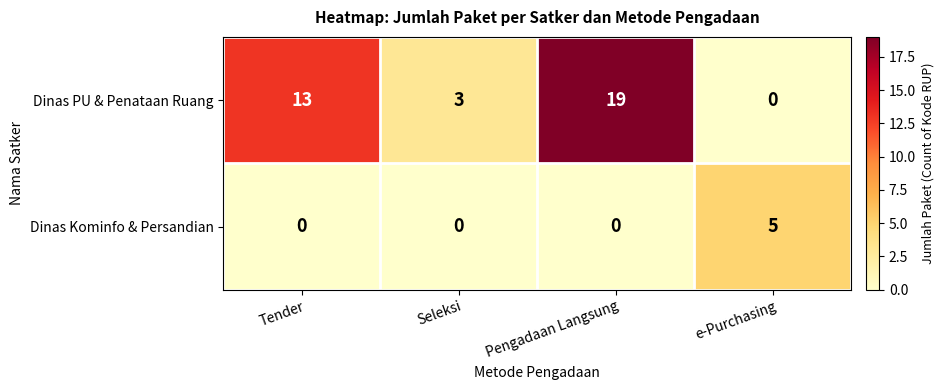

What is the difference between the Dinas Kominfo & Persandian values at Seleksi and e-Purchasing?

5